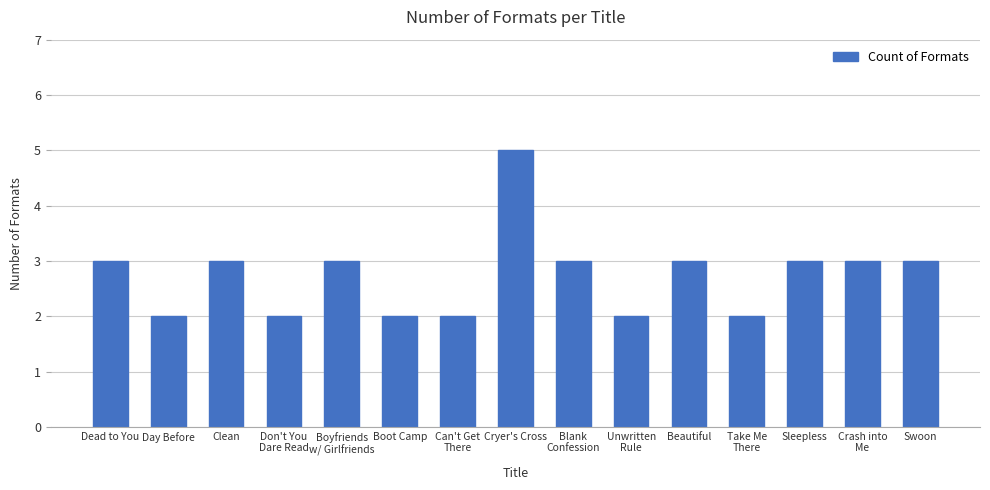

What is the average value?

3